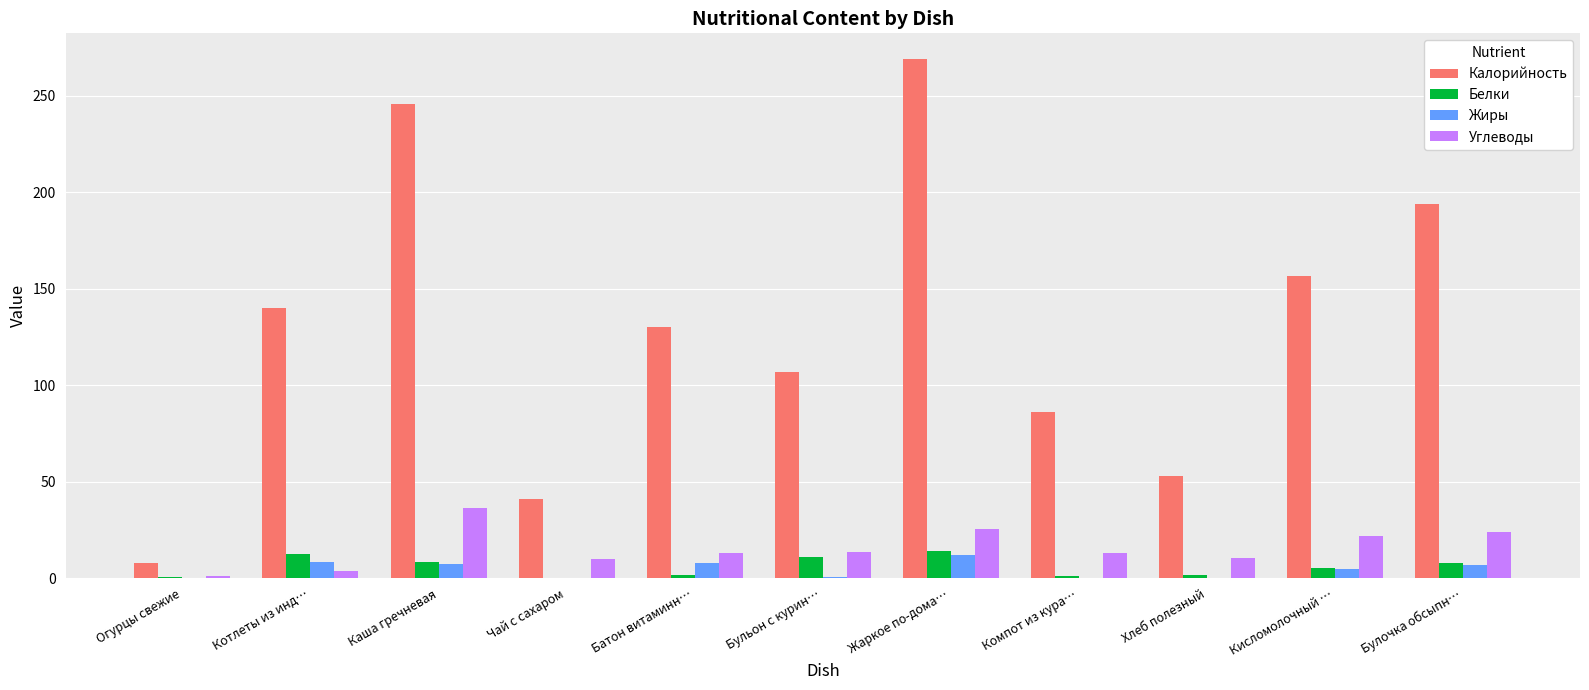

Is it true that Калорийность equals 140.0 at Котлеты из инд…?

True